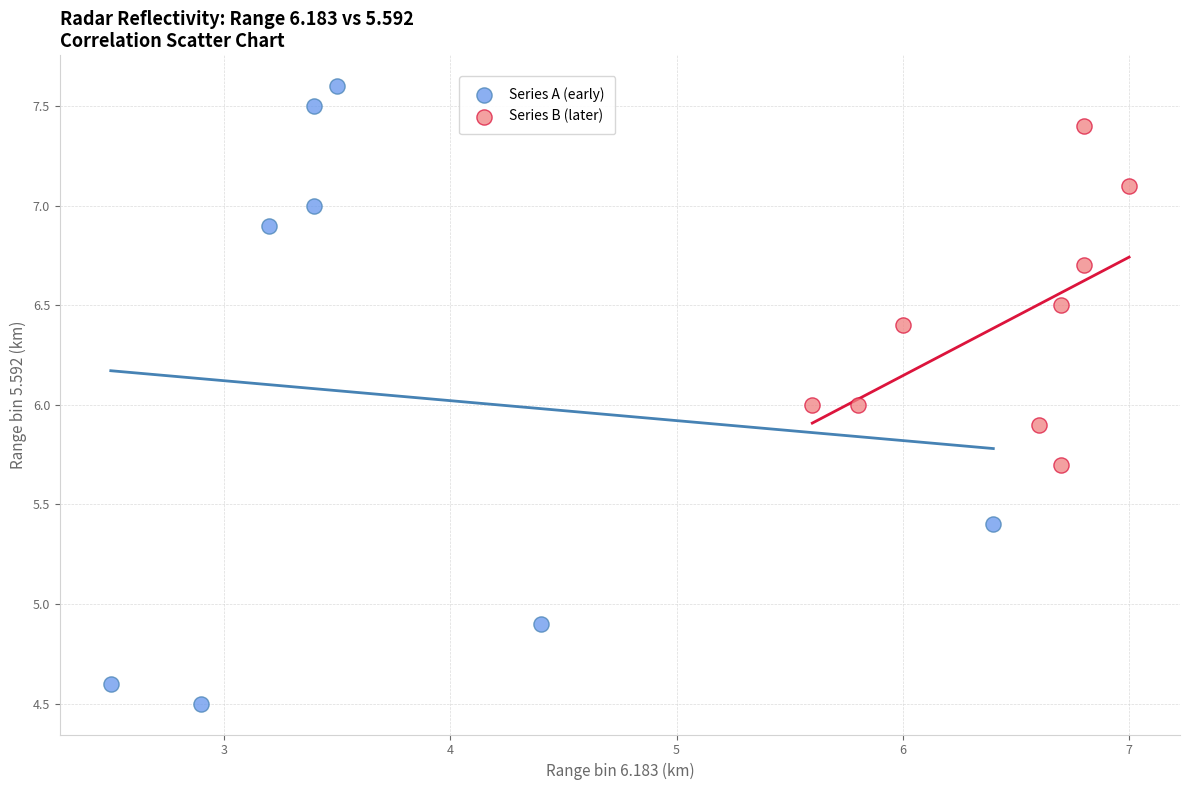

Which series contains the highest Y value?

Series A (early)